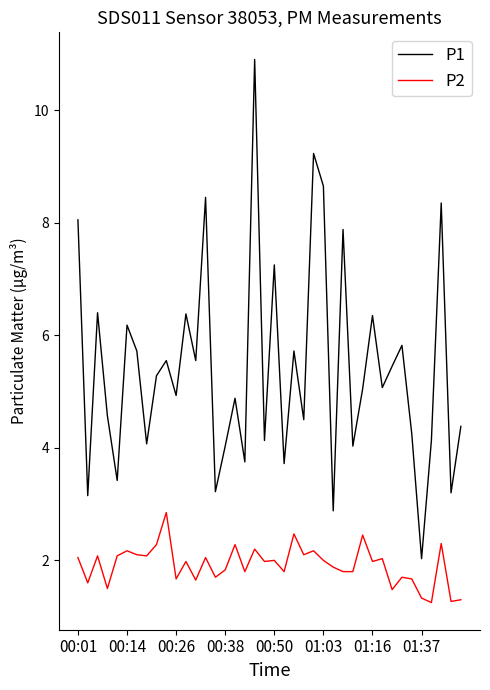

True or false: P2 and P1 cross at least once.

False